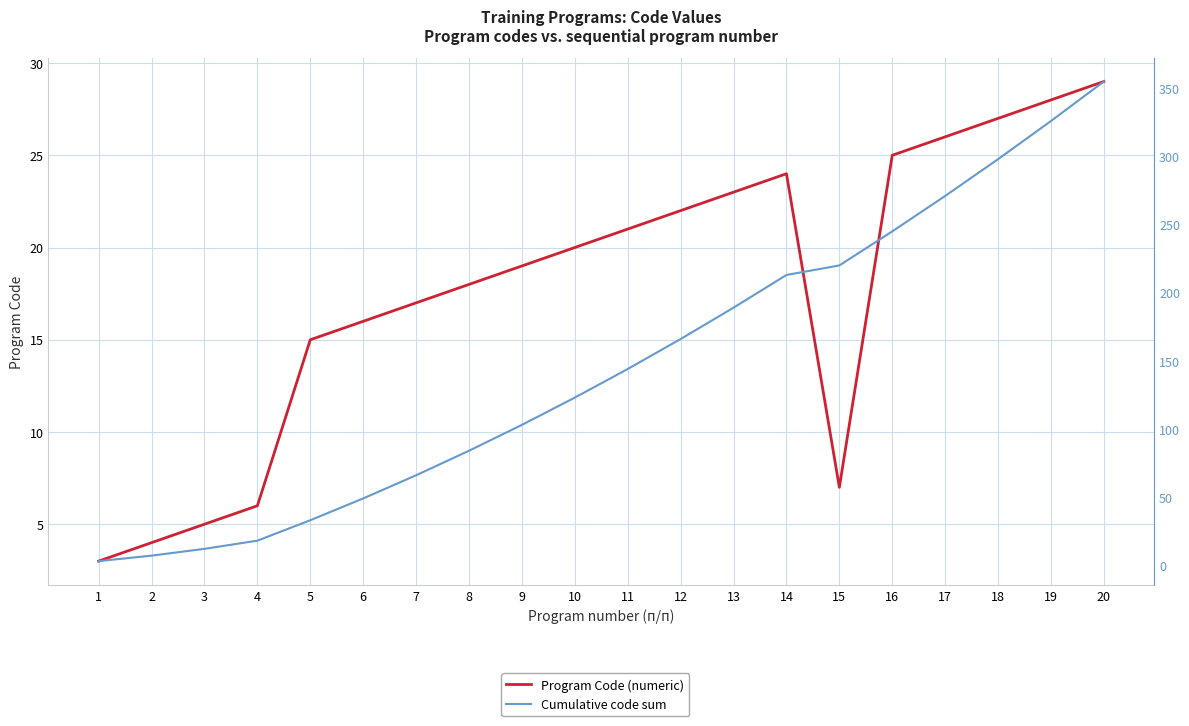

True or false: Cumulative code sum and Program Code (numeric) intersect in this chart.

False